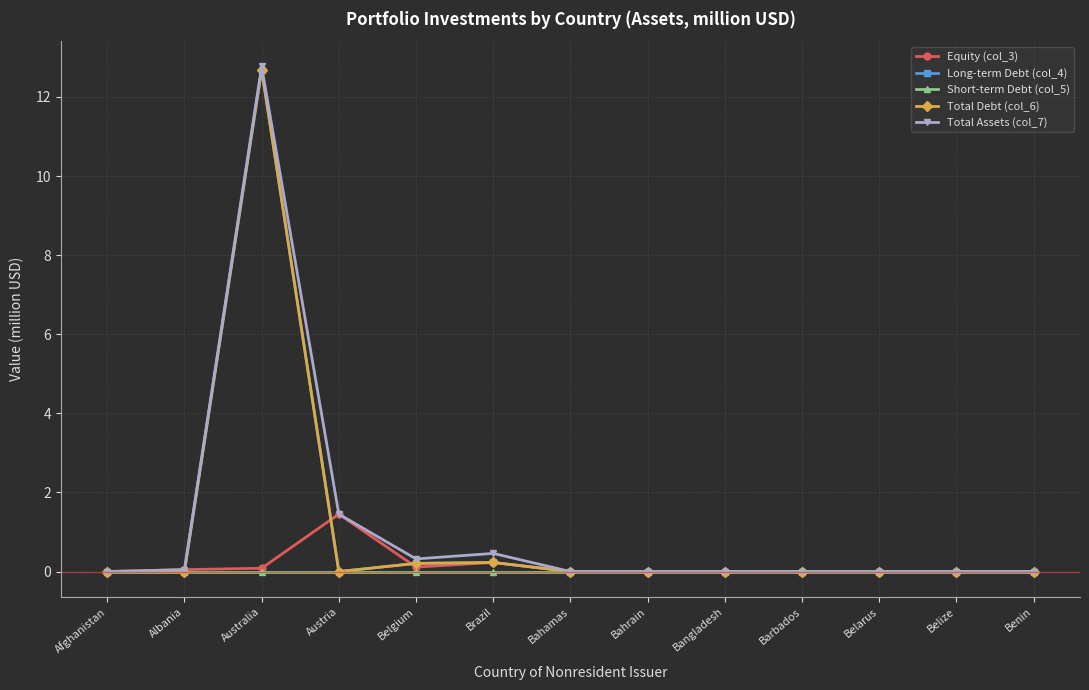

What is the sum of all Long-term Debt (col_4) values?

13.1